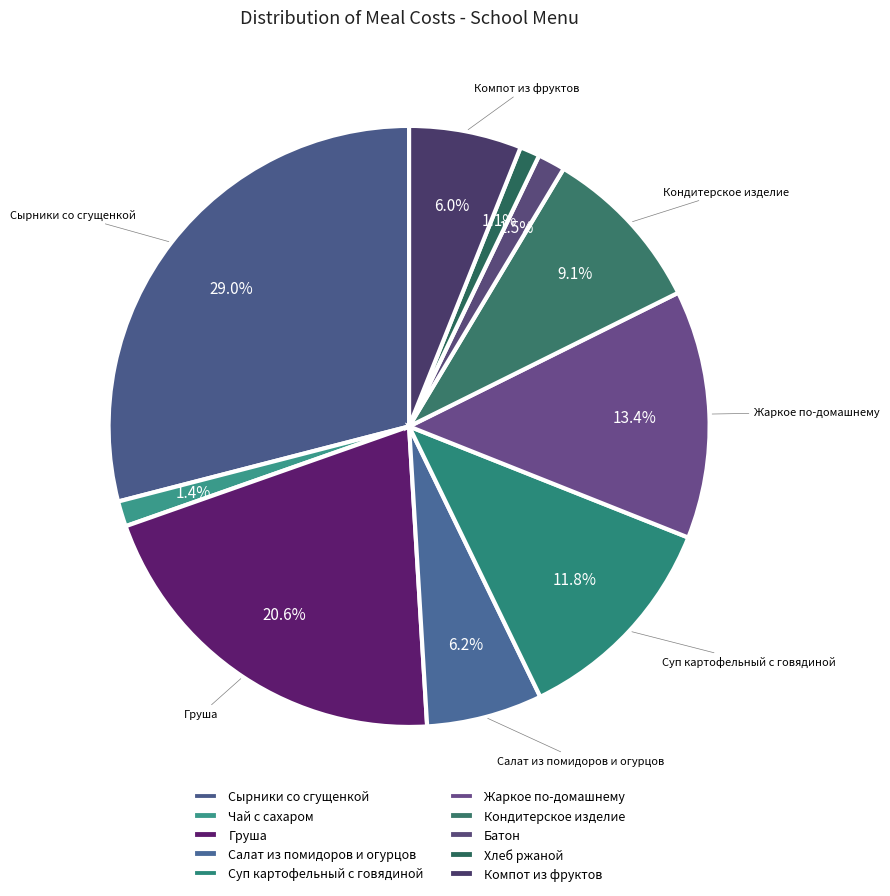

How many slices are in this pie chart?

10